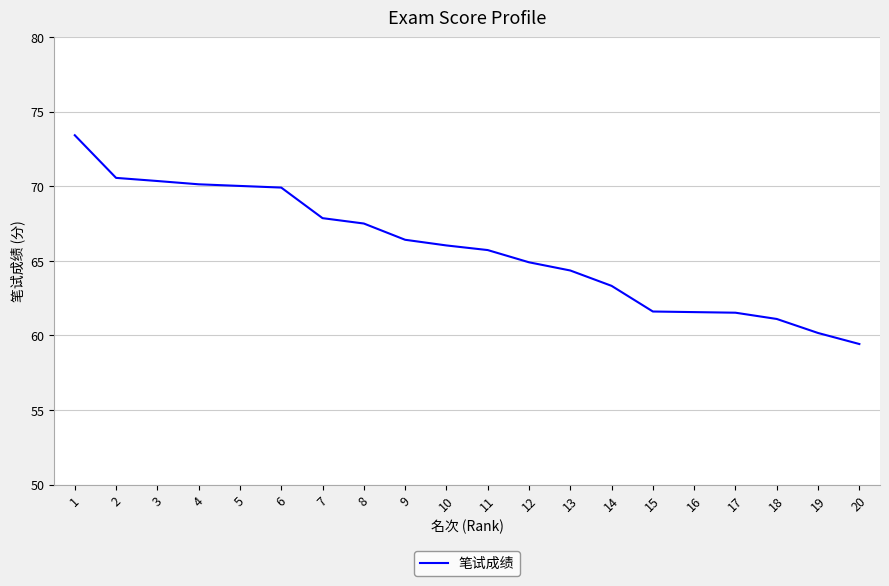

What is the approximate value at 4?

70.1